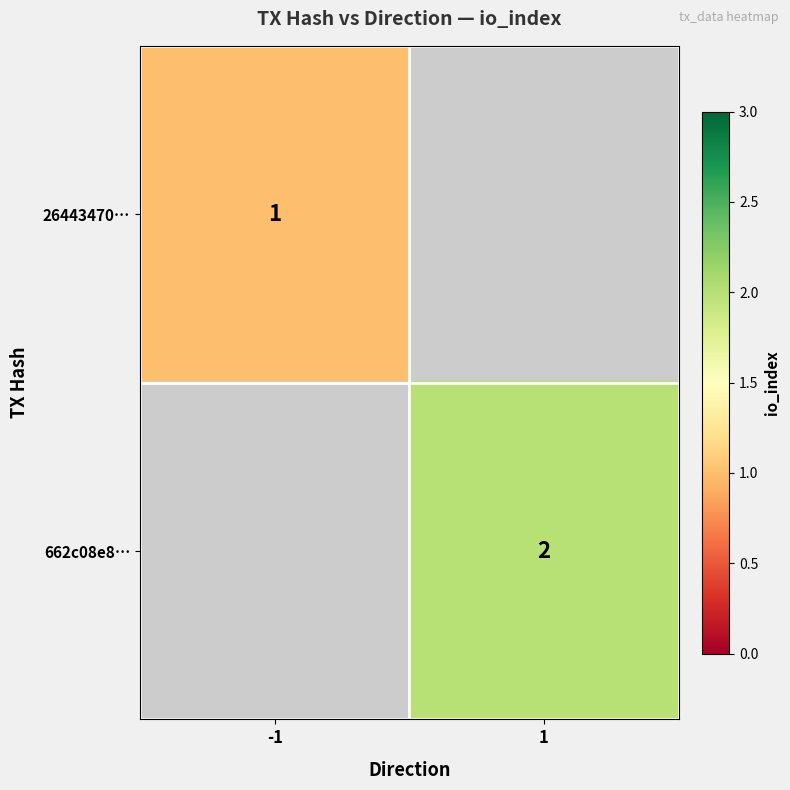

Is it true that 26443470… equals 2 at -1?

False